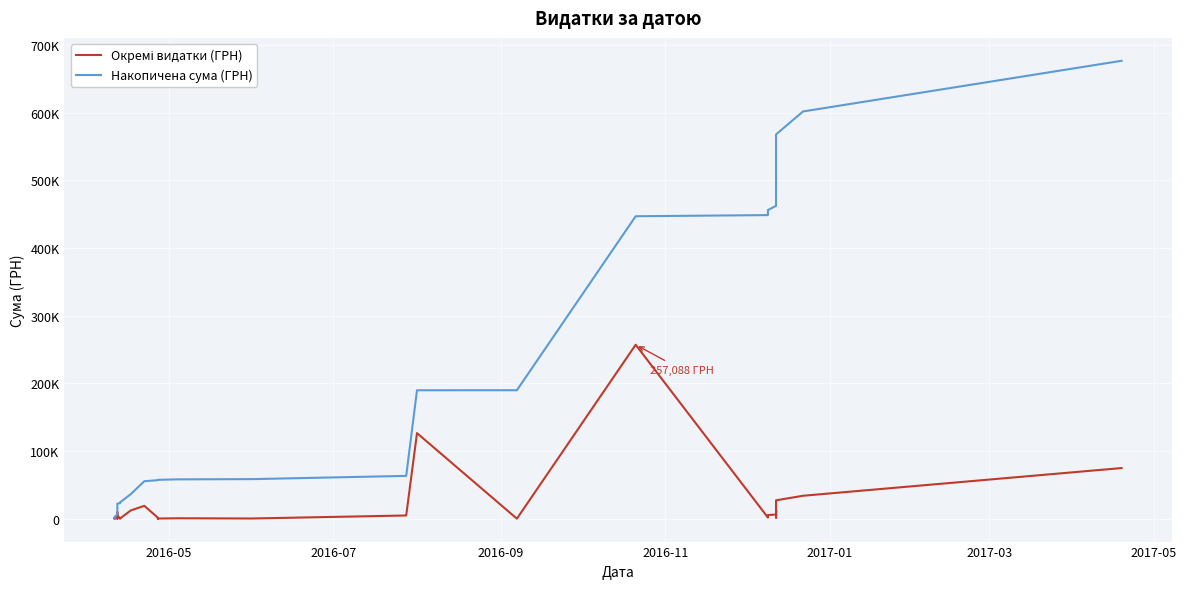

What is the maximum value for Накопичена сума (ГРН)?

676681.4